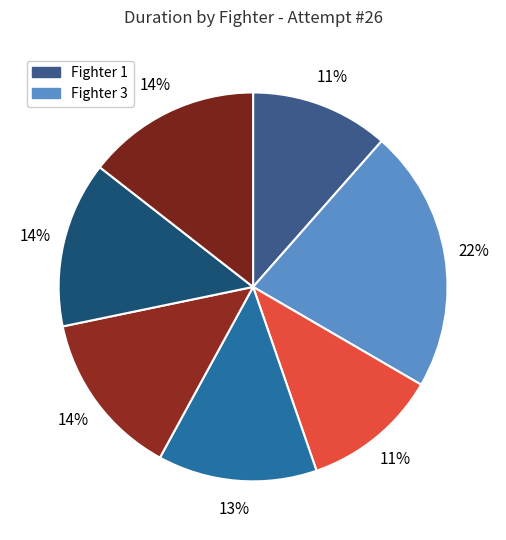

How many segments does this pie chart have?

7